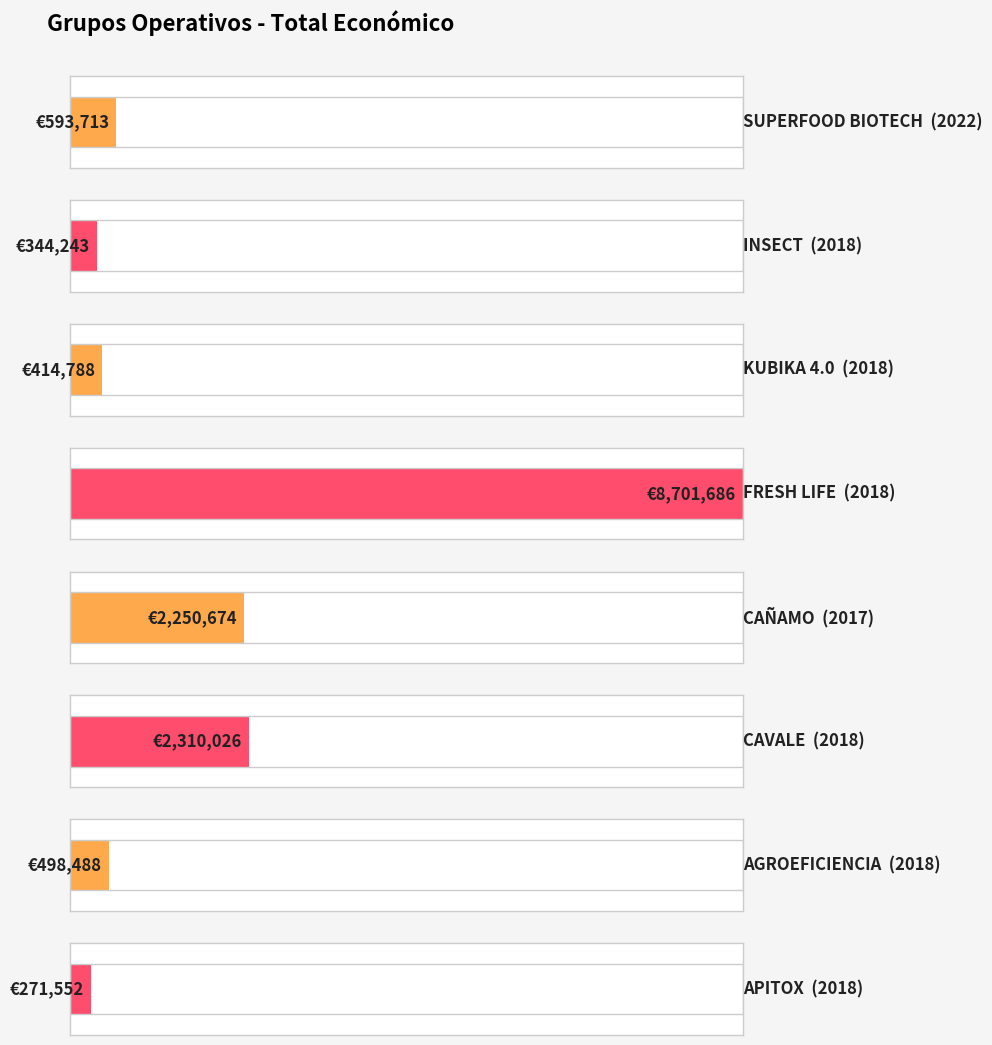

What is the label of the 1st bar from the right?

2018